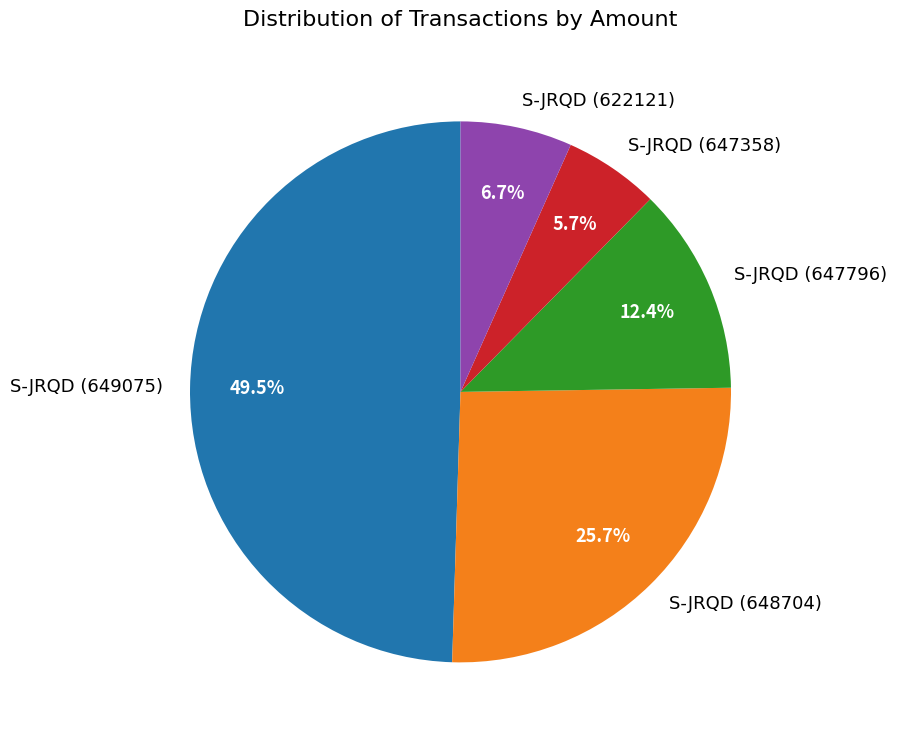

What is the smallest slice in the pie chart?

S-JRQD (647358)